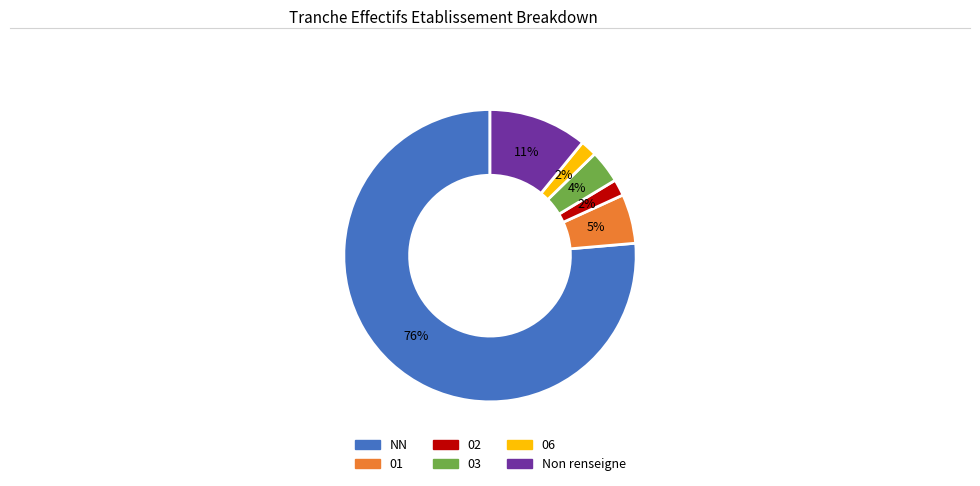

Is there any slice that represents more than half of the pie?

Yes